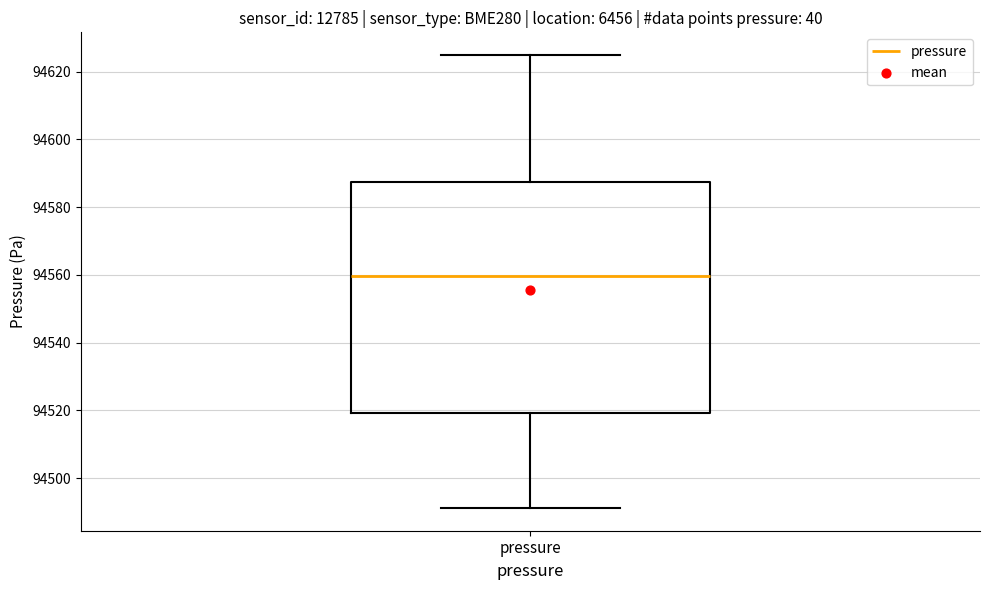

Read this box plot against the y-axis: the position of the median line, the range covered by the box, and the ends of both whiskers. The values are not printed on the chart, so give them approximately, as read against the axis.

median 94560, box 94520 to 94588, whiskers 94492 to 94624